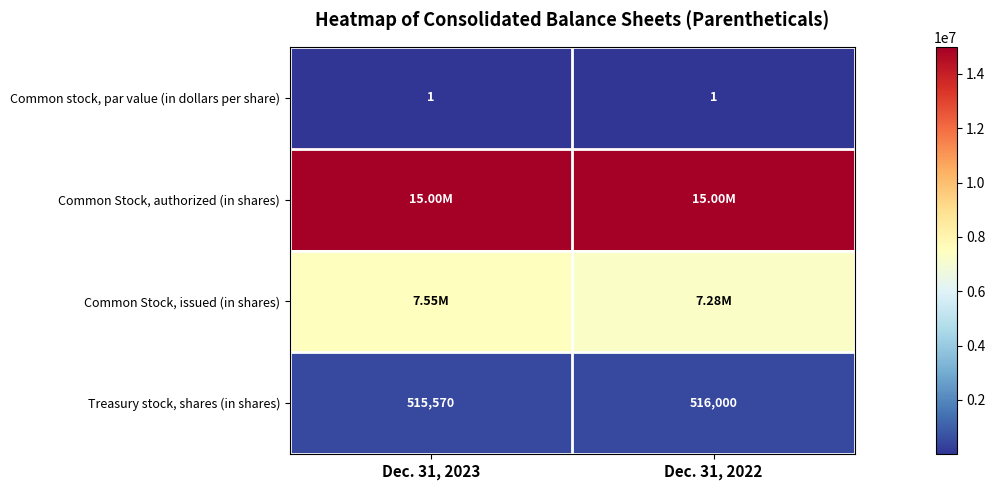

What is the difference between the maximum and minimum values in the Treasury stock, shares (in shares) series?

430